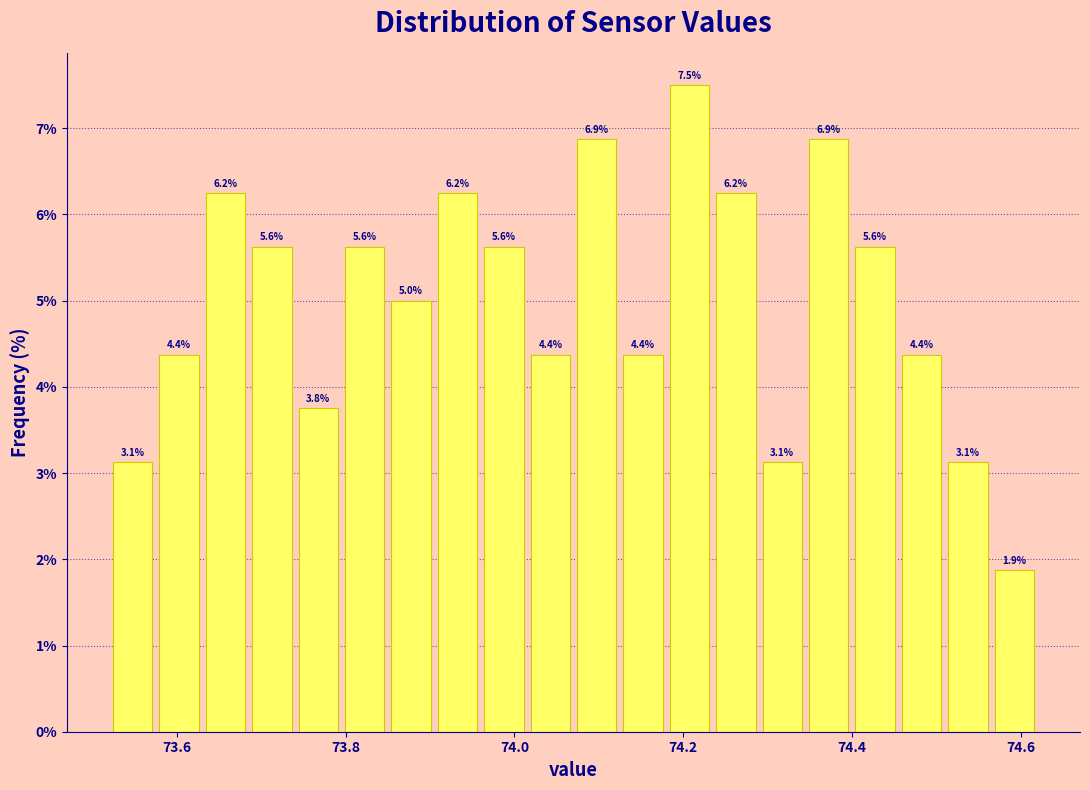

Around what value on the x-axis is the tallest bar? Give the approximate position of its centre, as read against the axis.

74.20